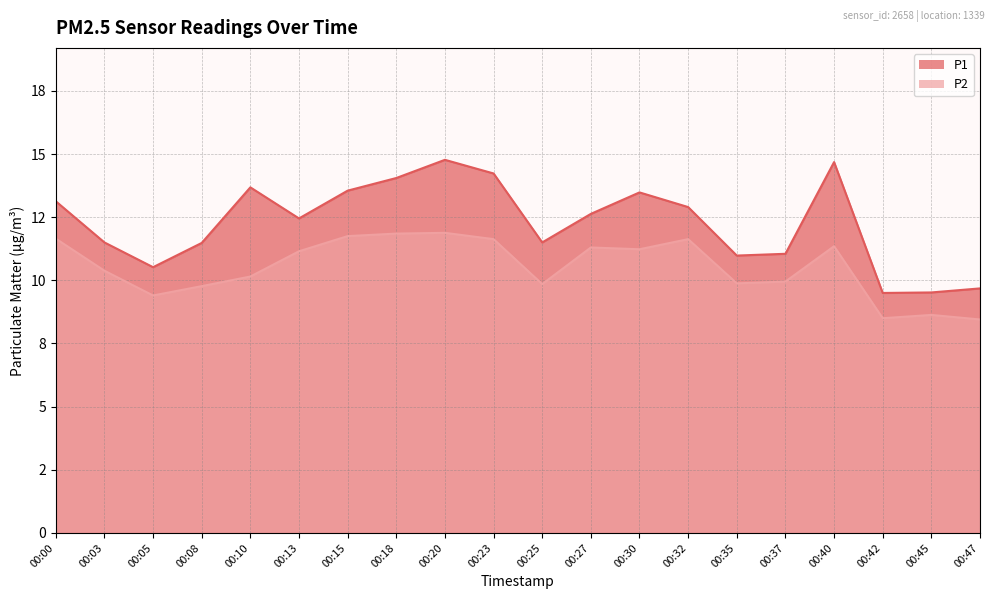

What is the sum of all P2 values?

210.4